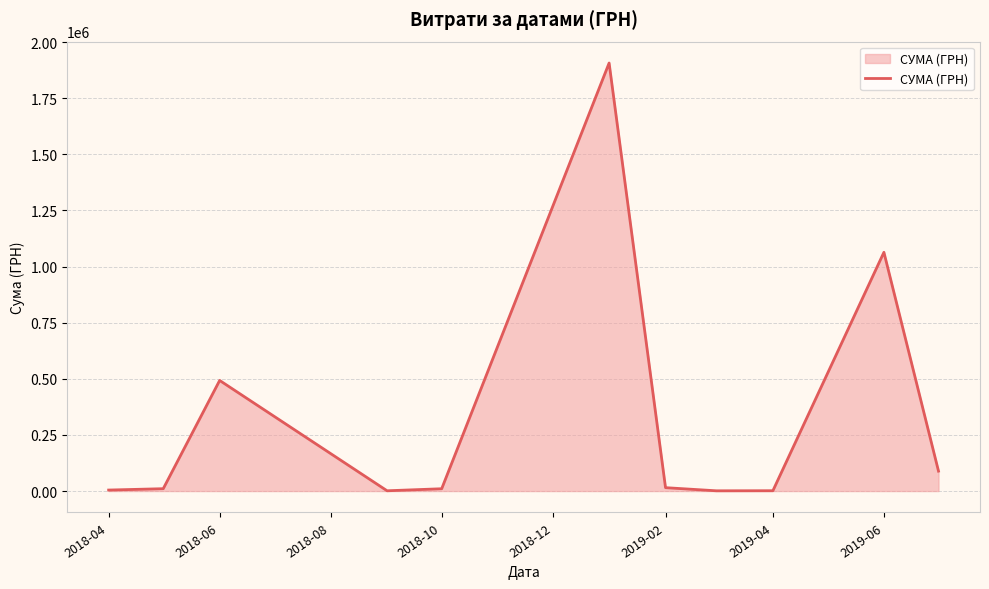

What is the difference between the maximum and minimum values?

1905638.0